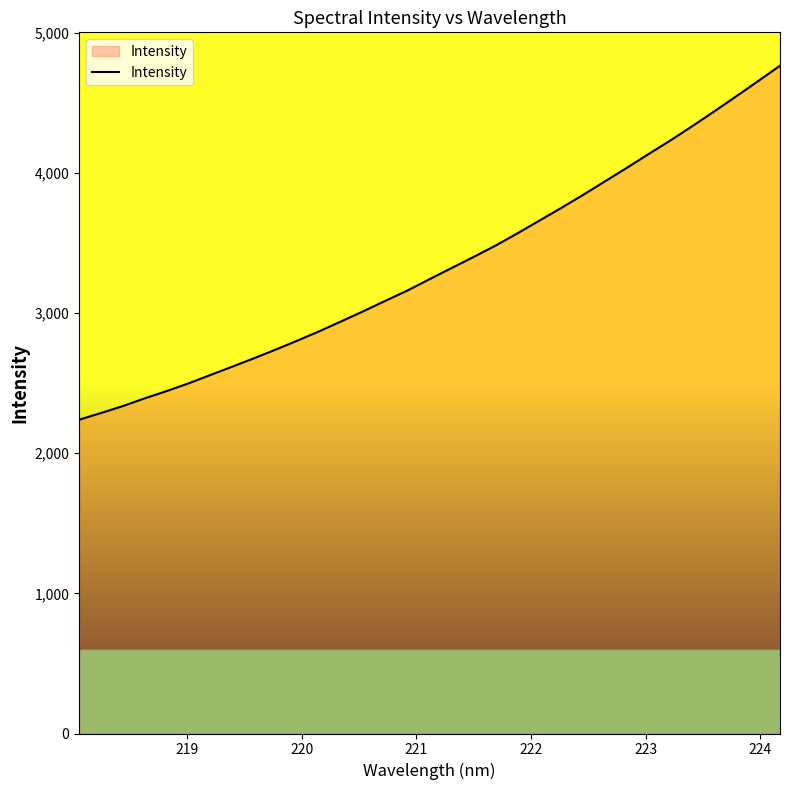

What is the difference between the maximum and minimum values?

2526.2